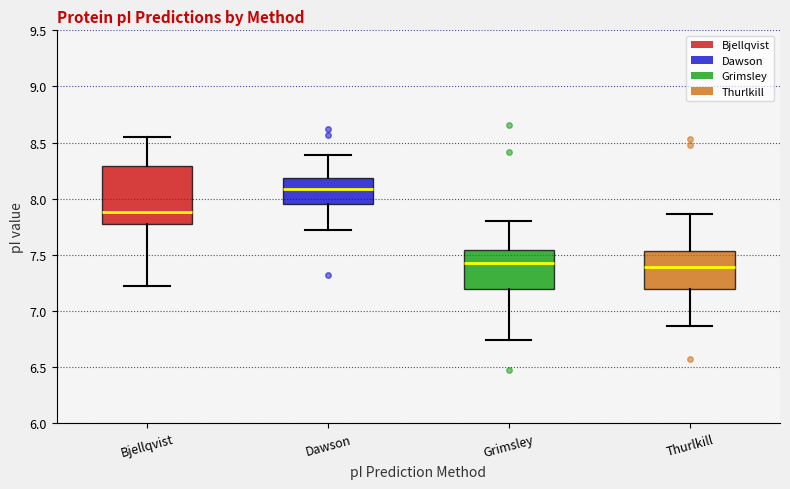

Reading left to right, transcribe this box plot: for each box, give where its median line is, the range the box spans, and where its two whiskers end, as read against the y-axis. The values are not printed on the chart, so give them approximately, as read against the axis.

Bjellqvist: median 7.90, box 7.80 to 8.30, whiskers 7.20 to 8.55
Dawson: median 8.10, box 7.95 to 8.20, whiskers 7.70 to 8.40
Grimsley: median 7.40, box 7.20 to 7.55, whiskers 6.75 to 7.80
Thurlkill: median 7.40, box 7.20 to 7.55, whiskers 6.85 to 7.85